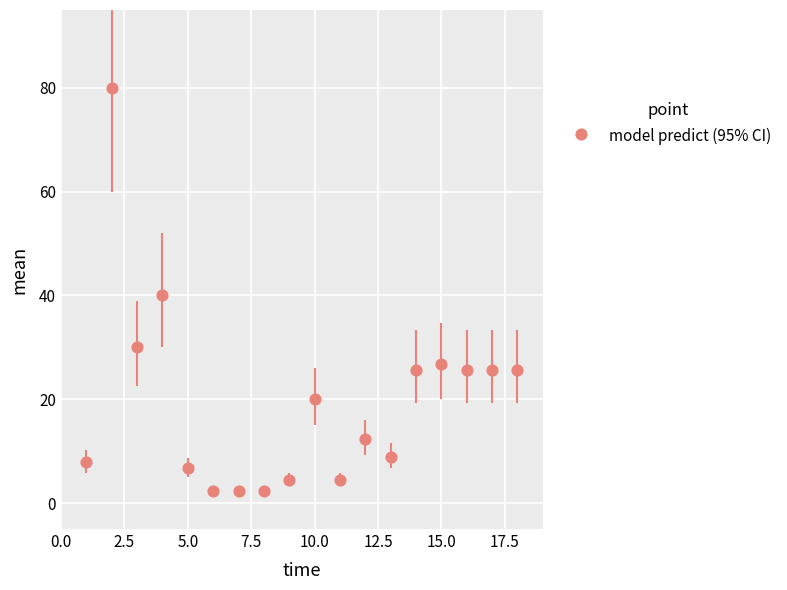

What is the range of Y values (max minus min)?

77.8